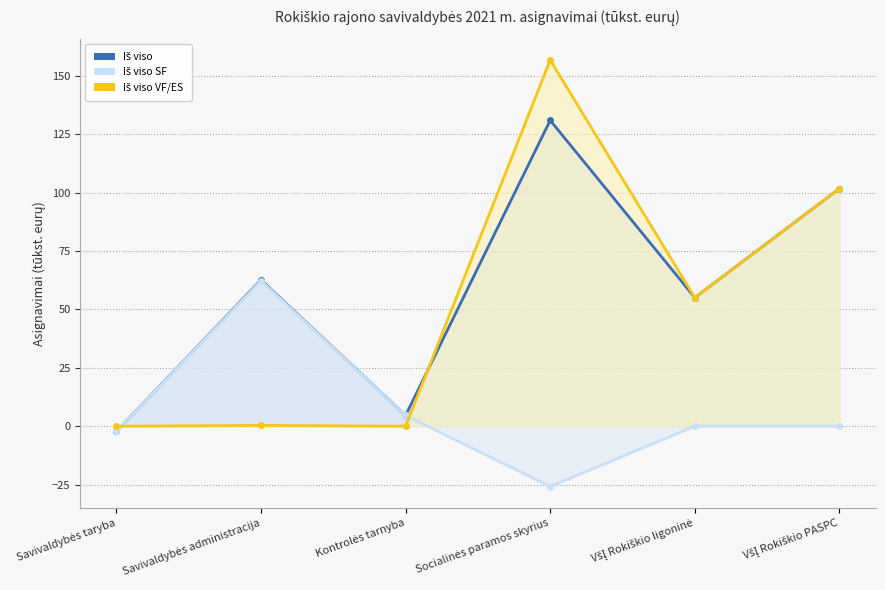

After their last crossing, which series has the higher values: Iš viso SF or Iš viso VF/ES?

Iš viso VF/ES